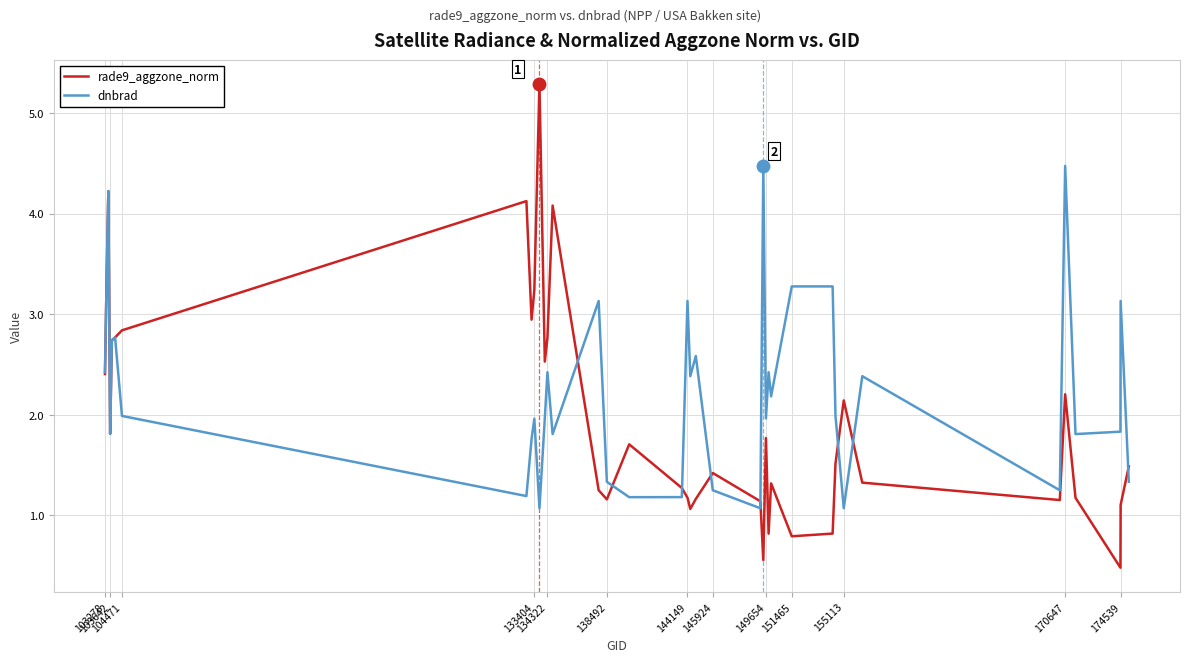

What is the minimum value for rade9_aggzone_norm?

0.5